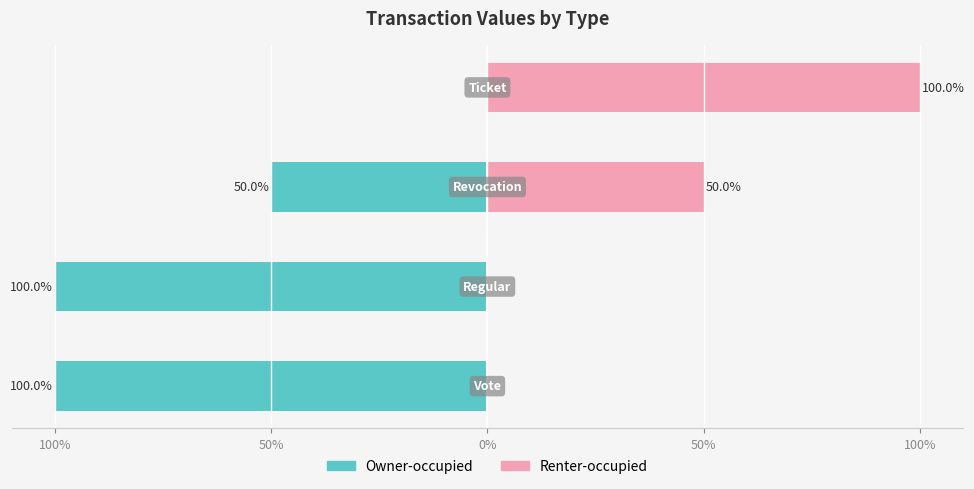

What is the lowest value of the Owner-occupied series?

-100.0